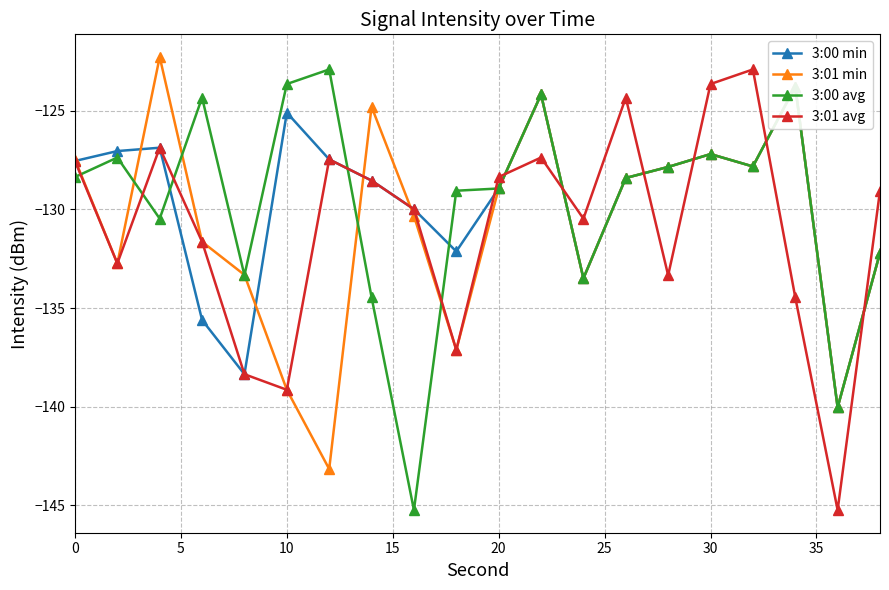

What is the difference between the second highest and minimum values in the 3:01 avg series?

21.6